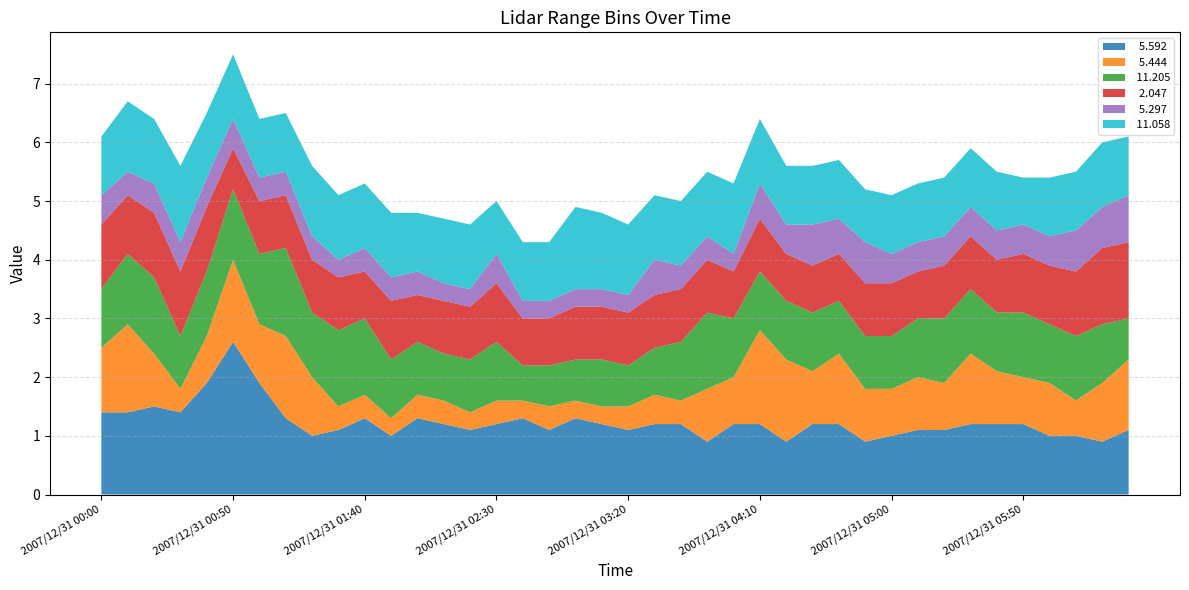

Reading right to left, what are all the values shown in this chart?

  5.592: 1.1	0.9	1.0	1.0	1.2	1.2	1.2	1.1	1.1	1.0	0.9	1.2	1.2	0.9	1.2	1.2	0.9	1.2	1.2	1.1	1.2	1.3	1.1	1.3	1.2	1.1	1.2	1.3	1.0	1.3	1.1	1.0	1.3	1.9	2.6	1.9	1.4	1.5	1.4	1.4
  5.444: 1.2	1.0	0.6	0.9	0.8	0.9	1.2	0.8	0.9	0.8	0.9	1.2	0.9	1.4	1.6	0.8	0.9	0.4	0.5	0.4	0.3	0.3	0.4	0.3	0.4	0.3	0.4	0.4	0.3	0.4	0.4	1.0	1.4	1.0	1.4	0.8	0.4	0.9	1.5	1.1
 11.205: 0.7	1.0	1.1	1.0	1.1	1.0	1.1	1.1	1.0	0.9	0.9	0.9	1.0	1.0	1.0	1.0	1.3	1.0	0.8	0.7	0.8	0.7	0.7	0.6	1.0	0.9	0.8	0.9	1.0	1.3	1.3	1.1	1.5	1.2	1.2	1.1	0.9	1.3	1.2	1.0
  2.047: 1.3	1.3	1.1	1.0	1.0	0.9	0.9	0.9	0.8	0.9	0.9	0.8	0.8	0.8	0.9	0.8	0.9	0.9	0.9	0.9	0.9	0.9	0.8	0.8	1.0	0.9	0.9	0.8	1.0	0.8	0.9	0.9	0.9	0.9	0.7	1.1	1.1	1.1	1.0	1.1
  5.297: 0.8	0.7	0.7	0.5	0.5	0.5	0.5	0.5	0.5	0.5	0.7	0.6	0.7	0.5	0.6	0.3	0.4	0.4	0.6	0.3	0.3	0.3	0.3	0.3	0.5	0.3	0.3	0.4	0.4	0.4	0.3	0.4	0.4	0.4	0.5	0.5	0.5	0.5	0.4	0.5
 11.058: 1.0	1.1	1.0	1.0	0.8	1.0	1.0	1.0	1.0	1.0	0.9	1.0	1.0	1.0	1.1	1.2	1.1	1.1	1.1	1.2	1.3	1.4	1.0	1.0	0.9	1.1	1.1	1.0	1.1	1.1	1.1	1.2	1.0	1.0	1.1	1.1	1.3	1.1	1.2	1.0